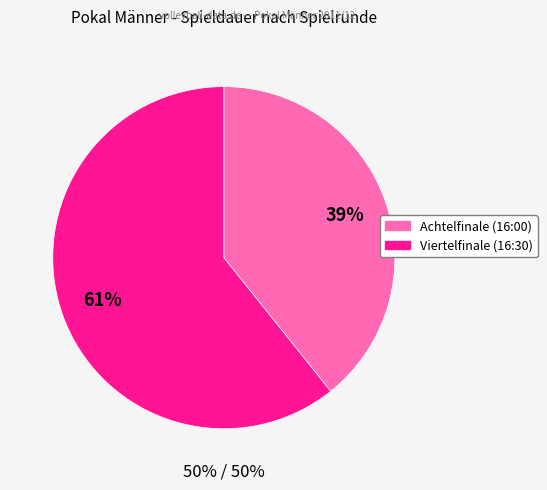

What is the smallest slice in the pie chart?

Achtelfinale (16:00)